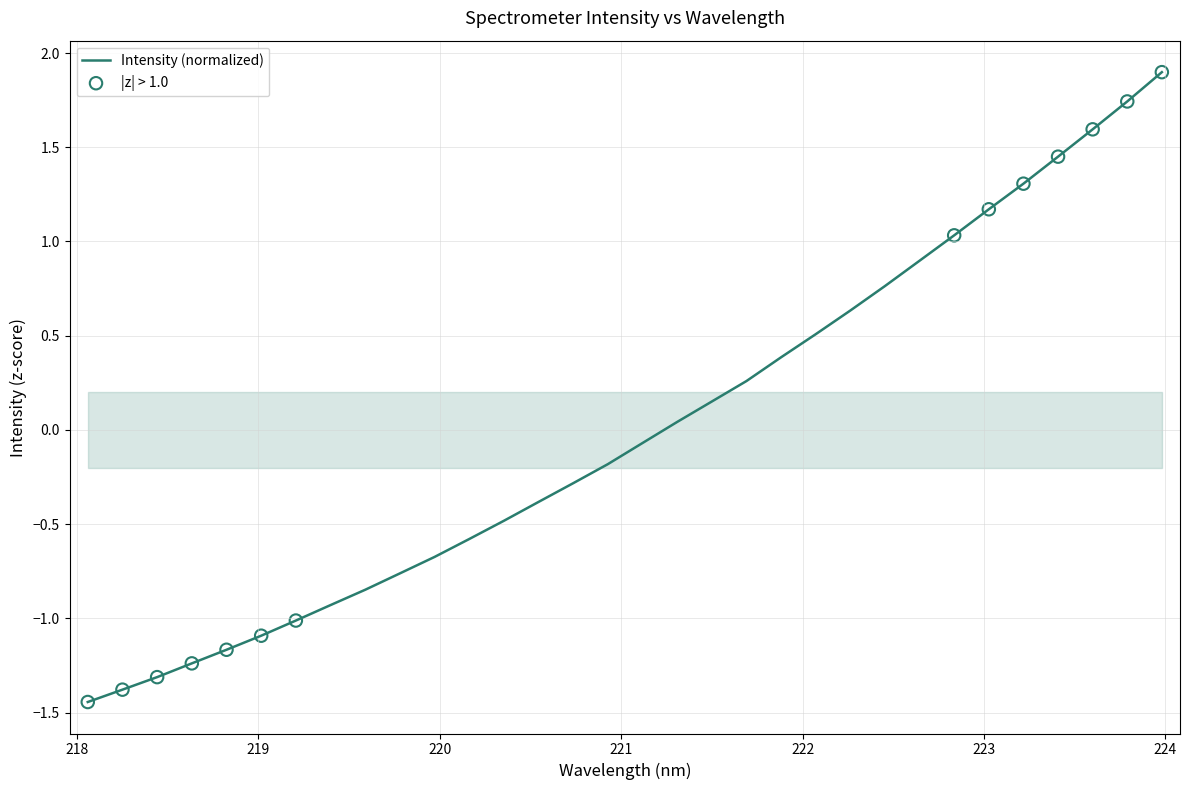

Does the chart have visible grid lines?

Yes